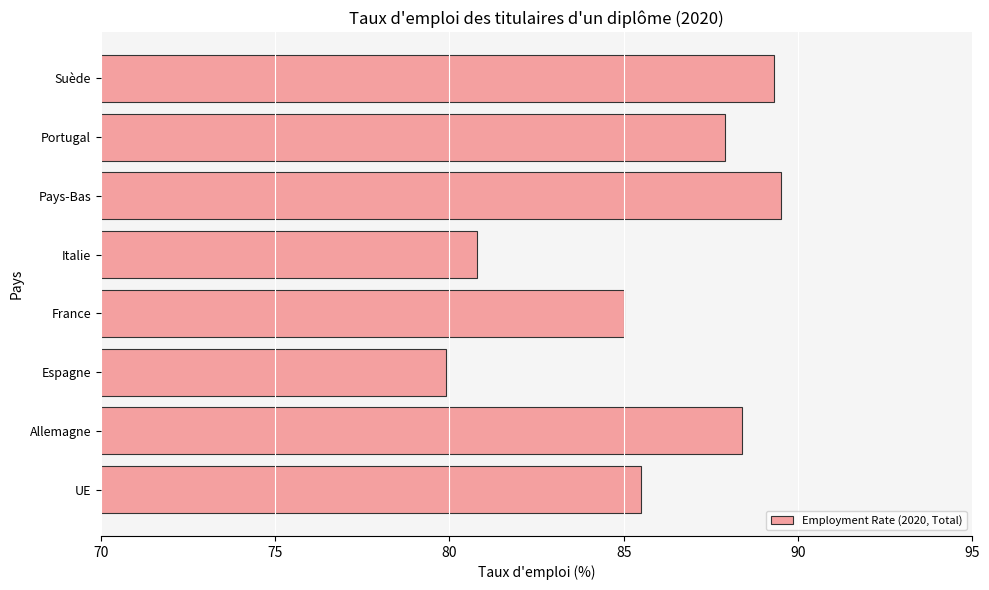

True or false: the data shows 89.5 at Pays-Bas.

True